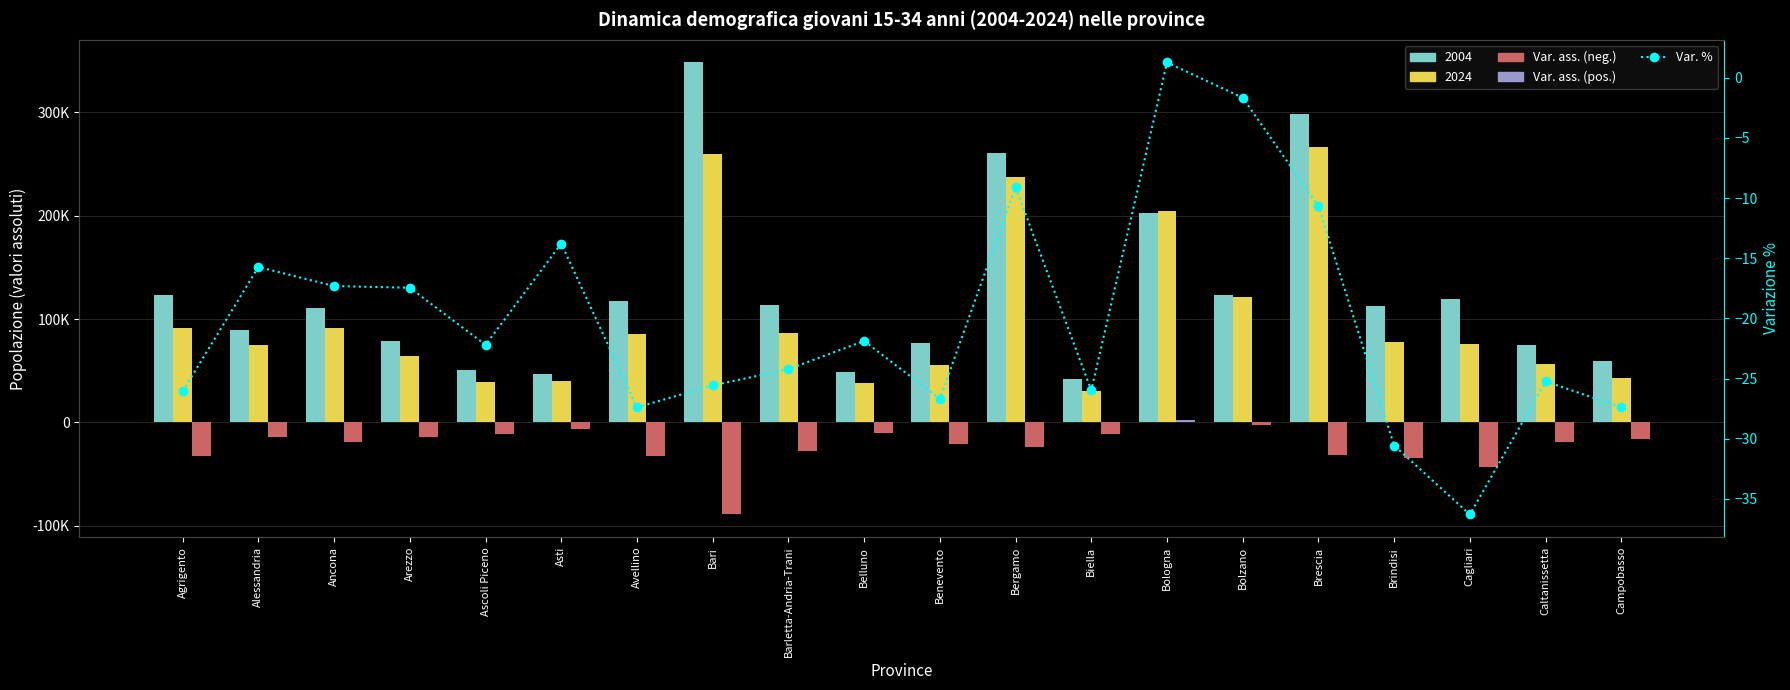

The value of Var. % at Brescia is -10.7. True or false?

True